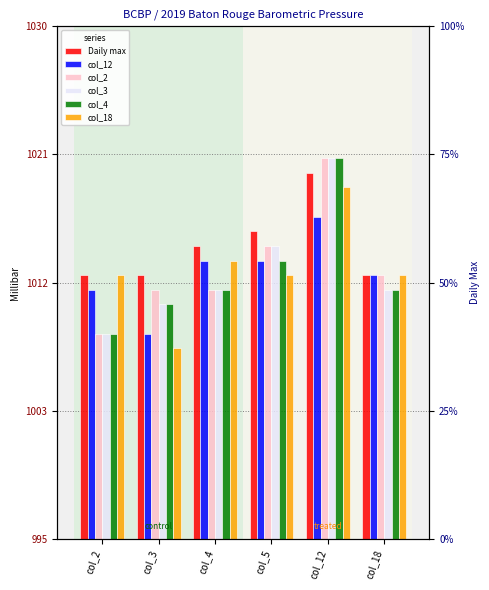

What is the highest value of the Daily max series?

1020